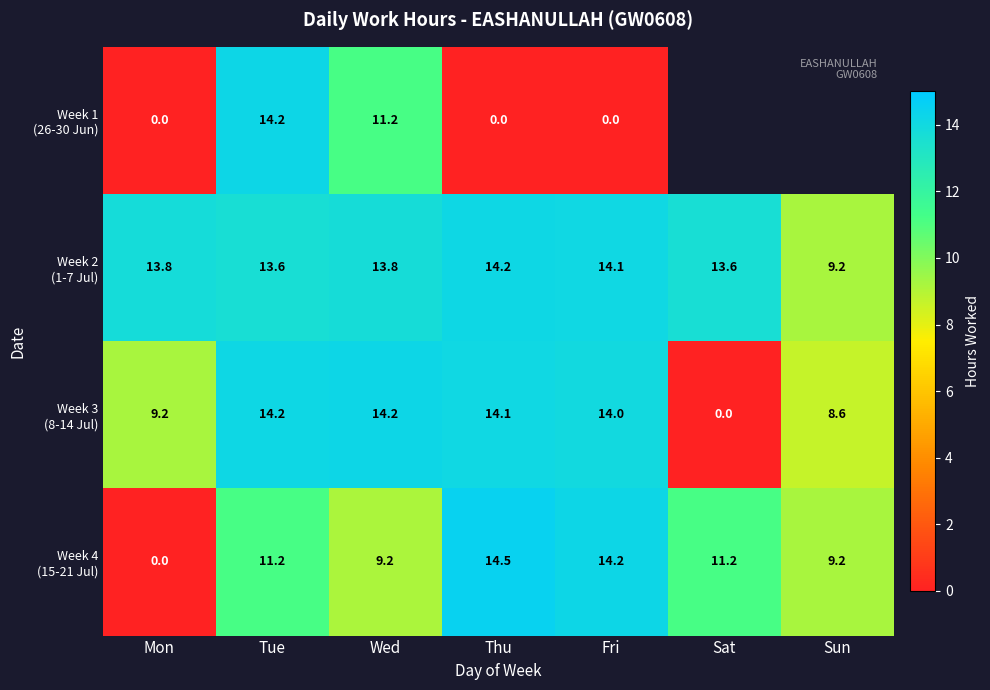

What is the difference between the highest and lowest values at Wed?

5.0